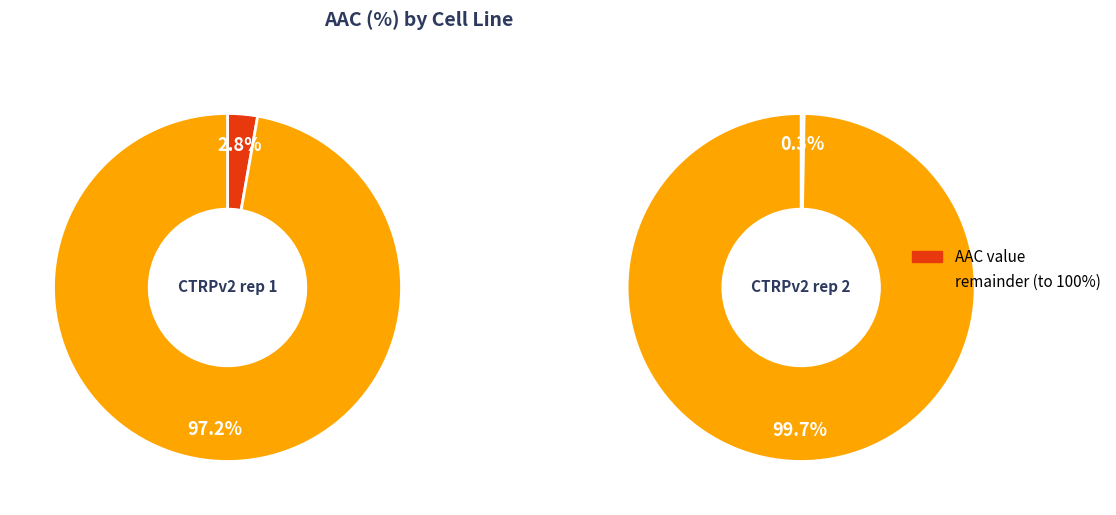

Count the number of slices in the pie.

2